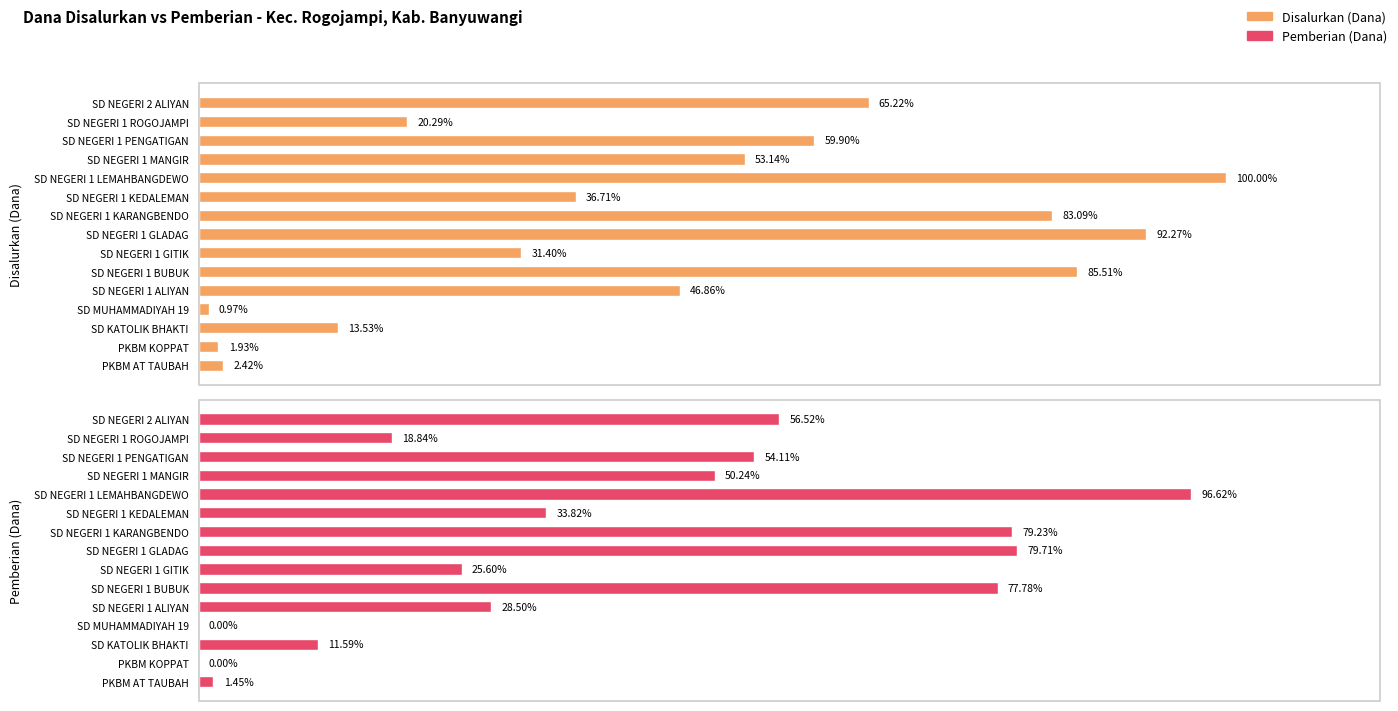

How many values in the Pemberian (Dana) series exceed 15750000?

7